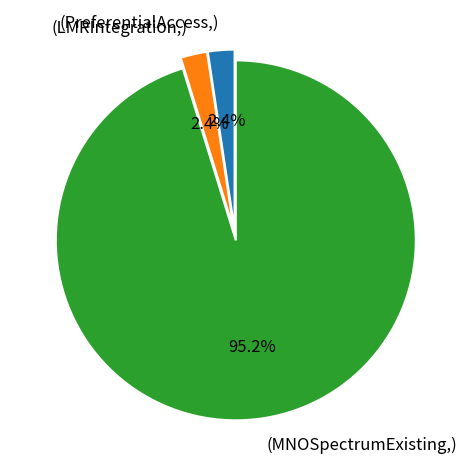

Which has a higher value, (MNOSpectrumExisting,) or (LMRIntegration,)?

(MNOSpectrumExisting,)